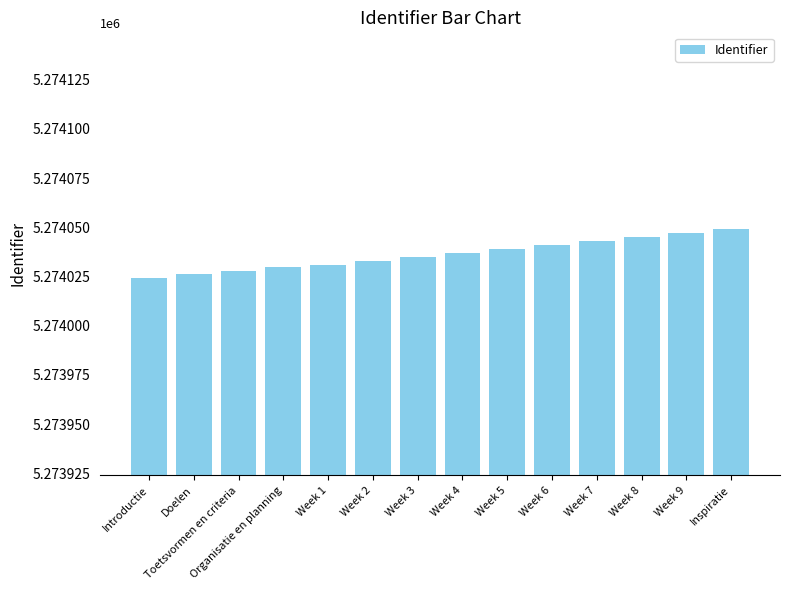

Does the chart contain any negative values?

No